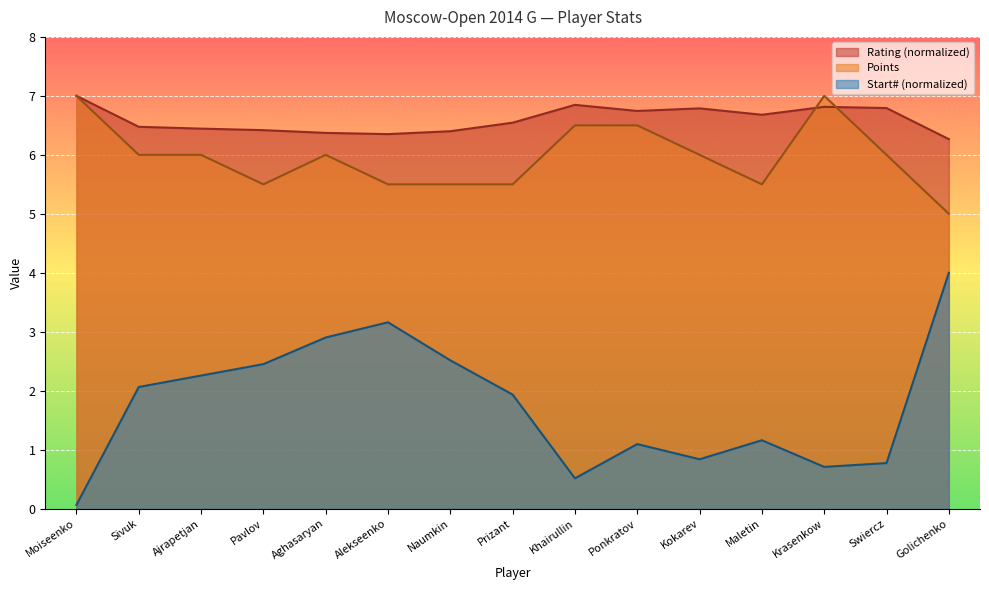

Does the chart display data point markers on the line(s)?

No